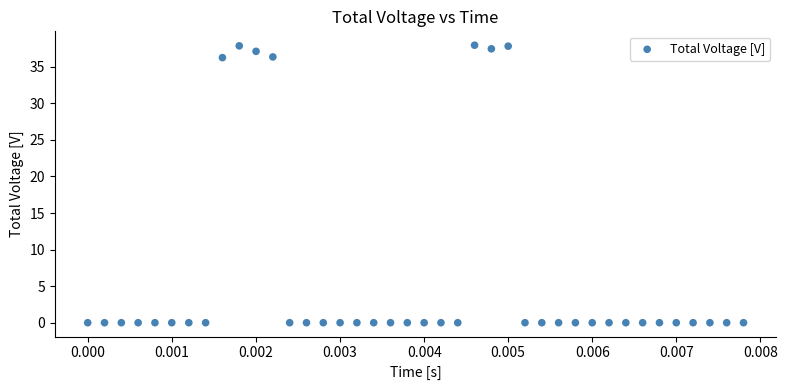

What is the range of Y values (max minus min)?

37.9